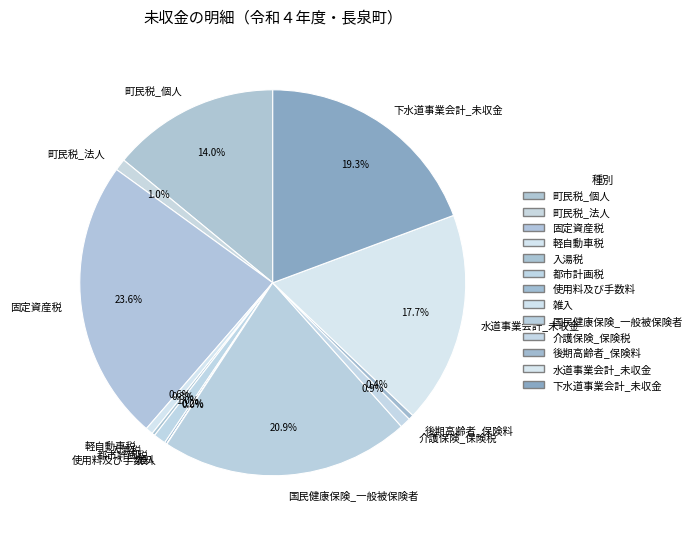

Which category has the biggest portion of the pie?

固定資産税